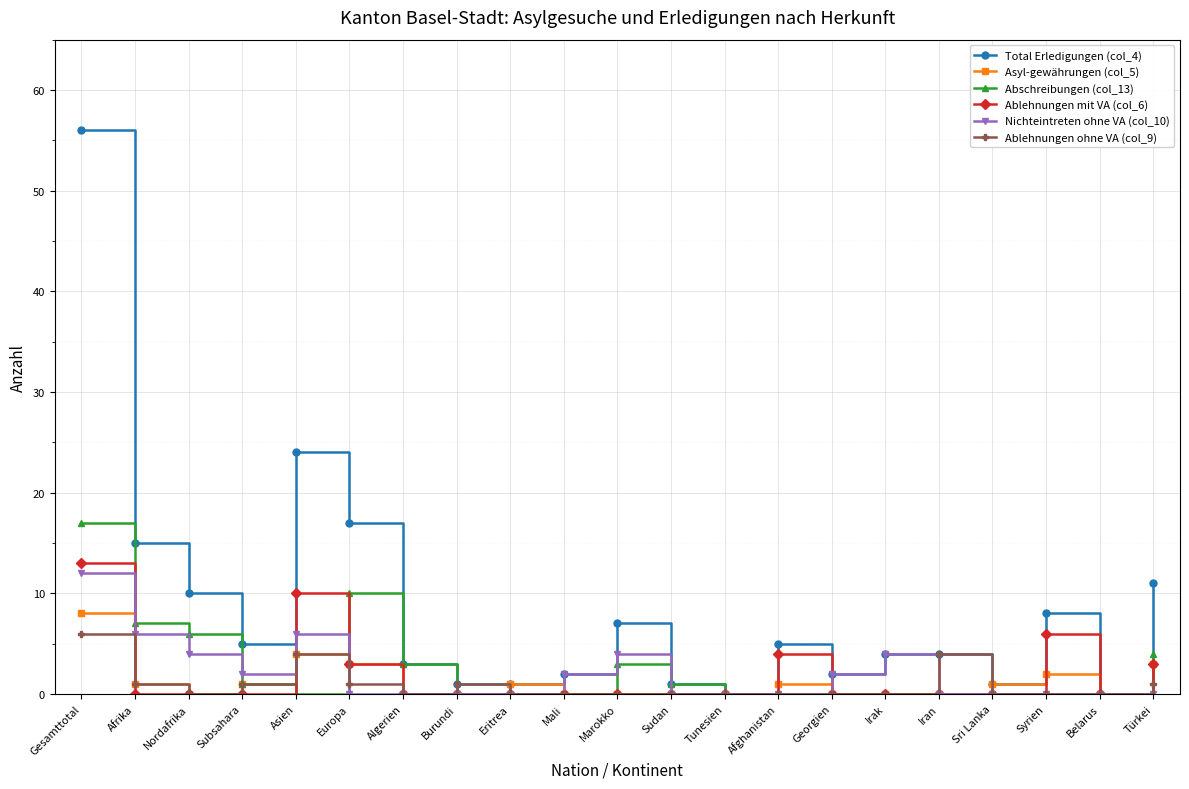

Which series has the largest total across all categories?

Total Erledigungen (col_4)